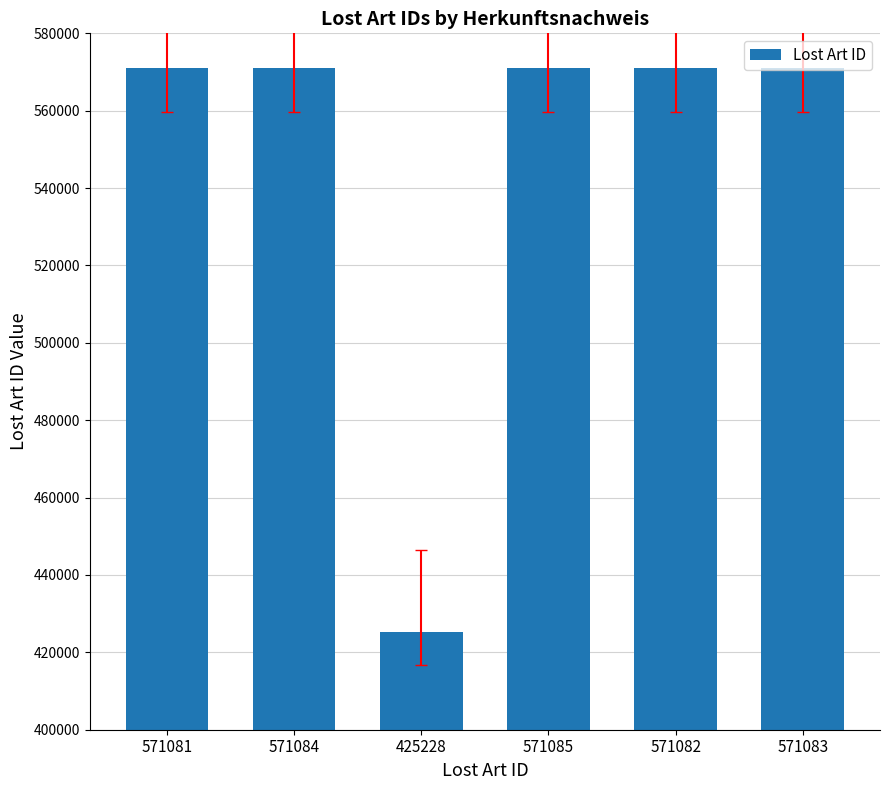

What is the sum of all values?

3280643